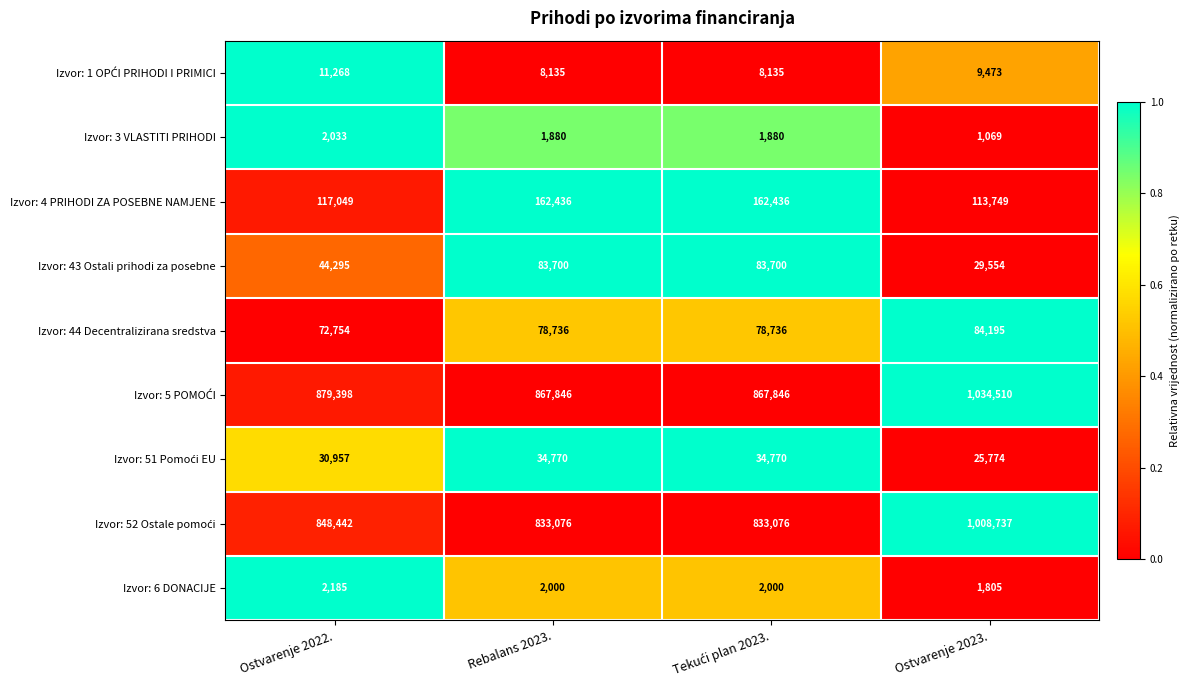

At how many categories does at least one series exceed 233244?

4